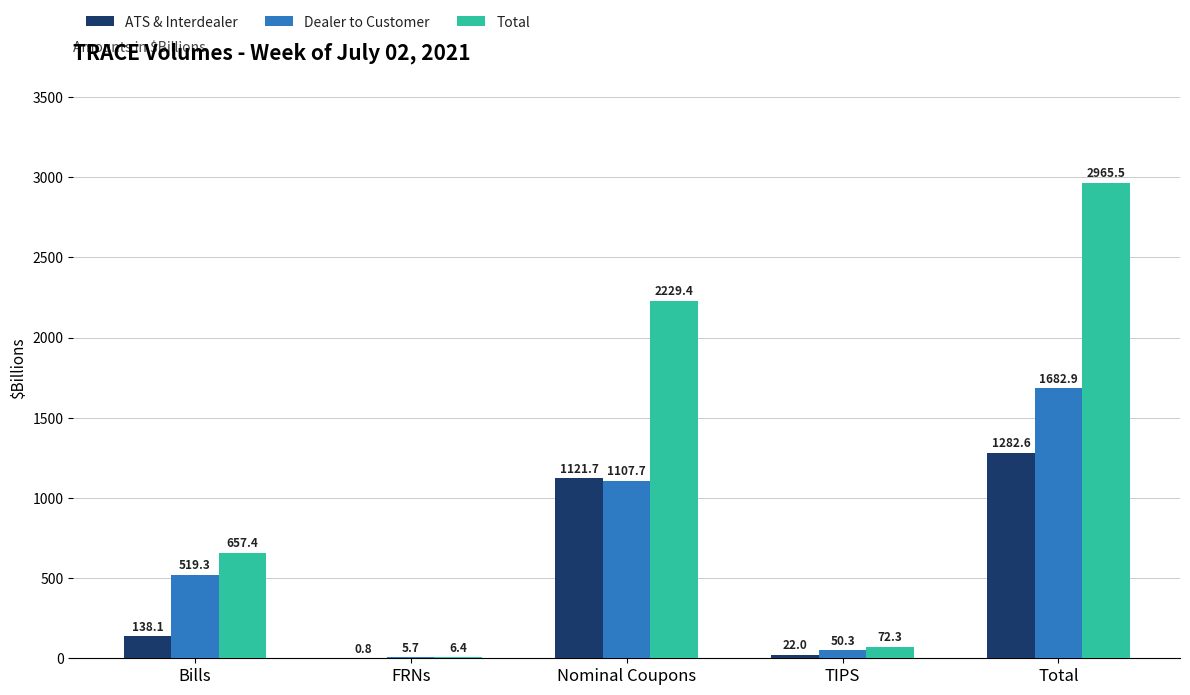

What are all the series names shown in the legend?

ATS & Interdealer, Dealer to Customer, Total